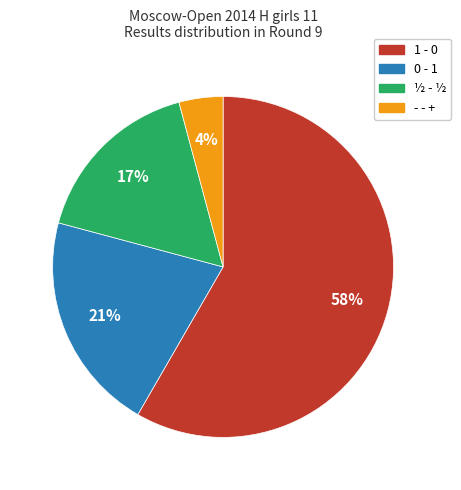

Count the number of slices in the pie.

4